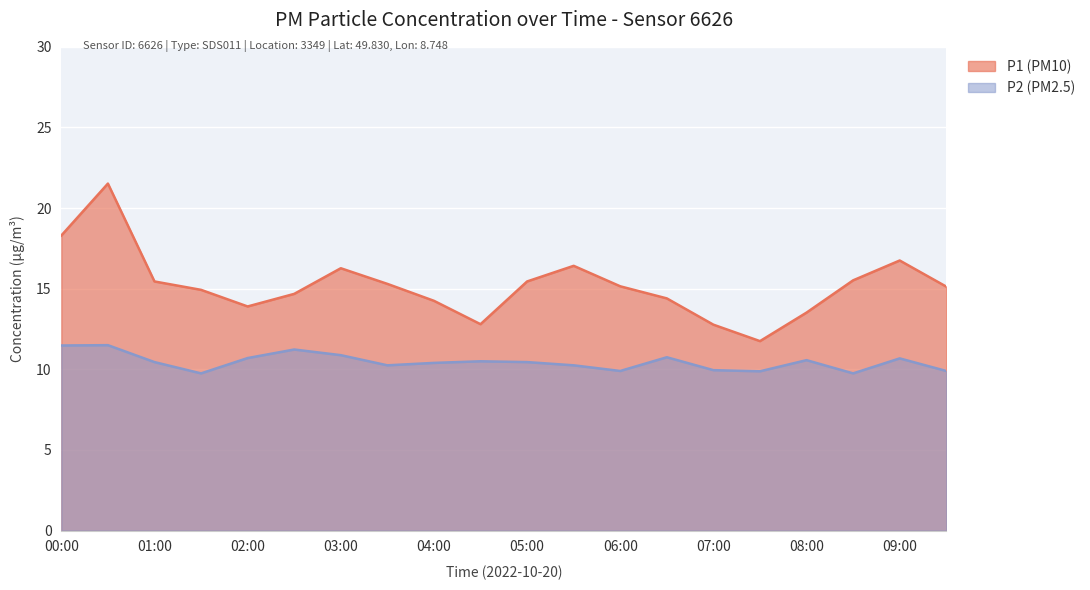

What is the maximum value for P1?

21.5